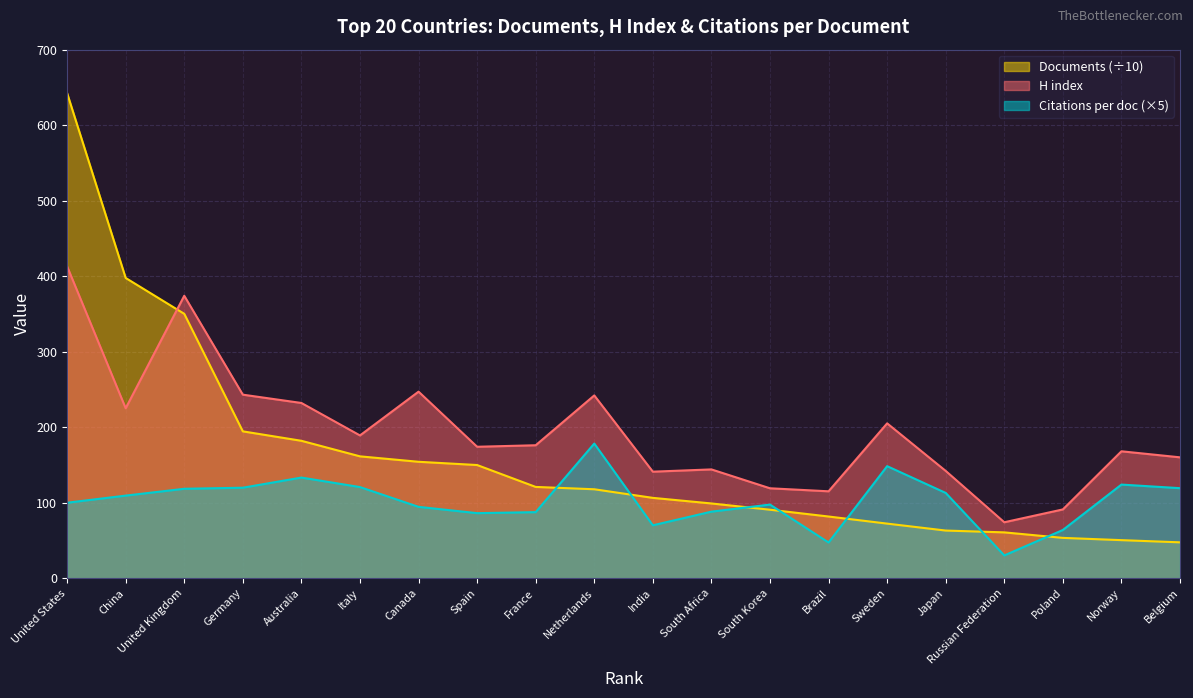

Reading right to left, list all the values displayed in this chart.

Citations per document: Belgium=119.1	Norway=123.9	Poland=63.8	Russian Federation=30.0	Japan=112.8	Sweden=148.3	Brazil=47.2	South Korea=97.4	South Africa=88.0	India=70.0	Netherlands=178.2	France=87.4	Spain=86.1	Canada=94.4	Italy=120.6	Australia=133.2	Germany=119.8	United Kingdom=118.4	China=109.3	United States=99.8
H index: Belgium=160.0	Norway=168.0	Poland=91.0	Russian Federation=74.0	Japan=142.0	Sweden=205.0	Brazil=115.0	South Korea=119.0	South Africa=144.0	India=141.0	Netherlands=242.0	France=176.0	Spain=174.0	Canada=247.0	Italy=189.0	Australia=232.0	Germany=243.0	United Kingdom=374.0	China=225.0	United States=413.0
Documents: Belgium=47.4	Norway=50.3	Poland=53.3	Russian Federation=60.6	Japan=63.0	Sweden=72.2	Brazil=81.6	South Korea=90.6	South Africa=98.9	India=106.3	Netherlands=117.7	France=120.8	Spain=149.8	Canada=154.1	Italy=161.3	Australia=181.9	Germany=194.4	United Kingdom=350.1	China=397.6	United States=642.5